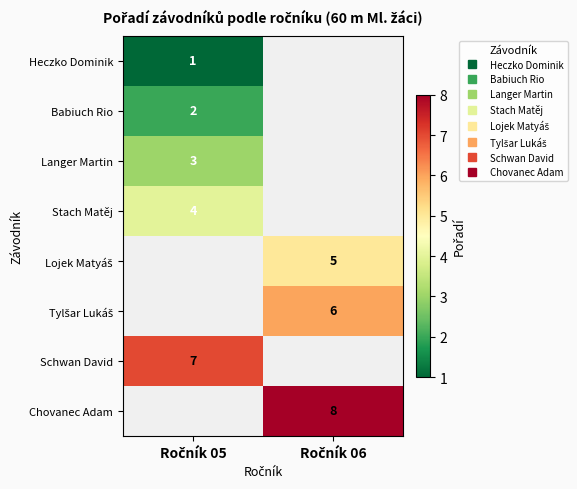

What is the approximate value of Tylšar Lukáš at Ročník 06?

6.0